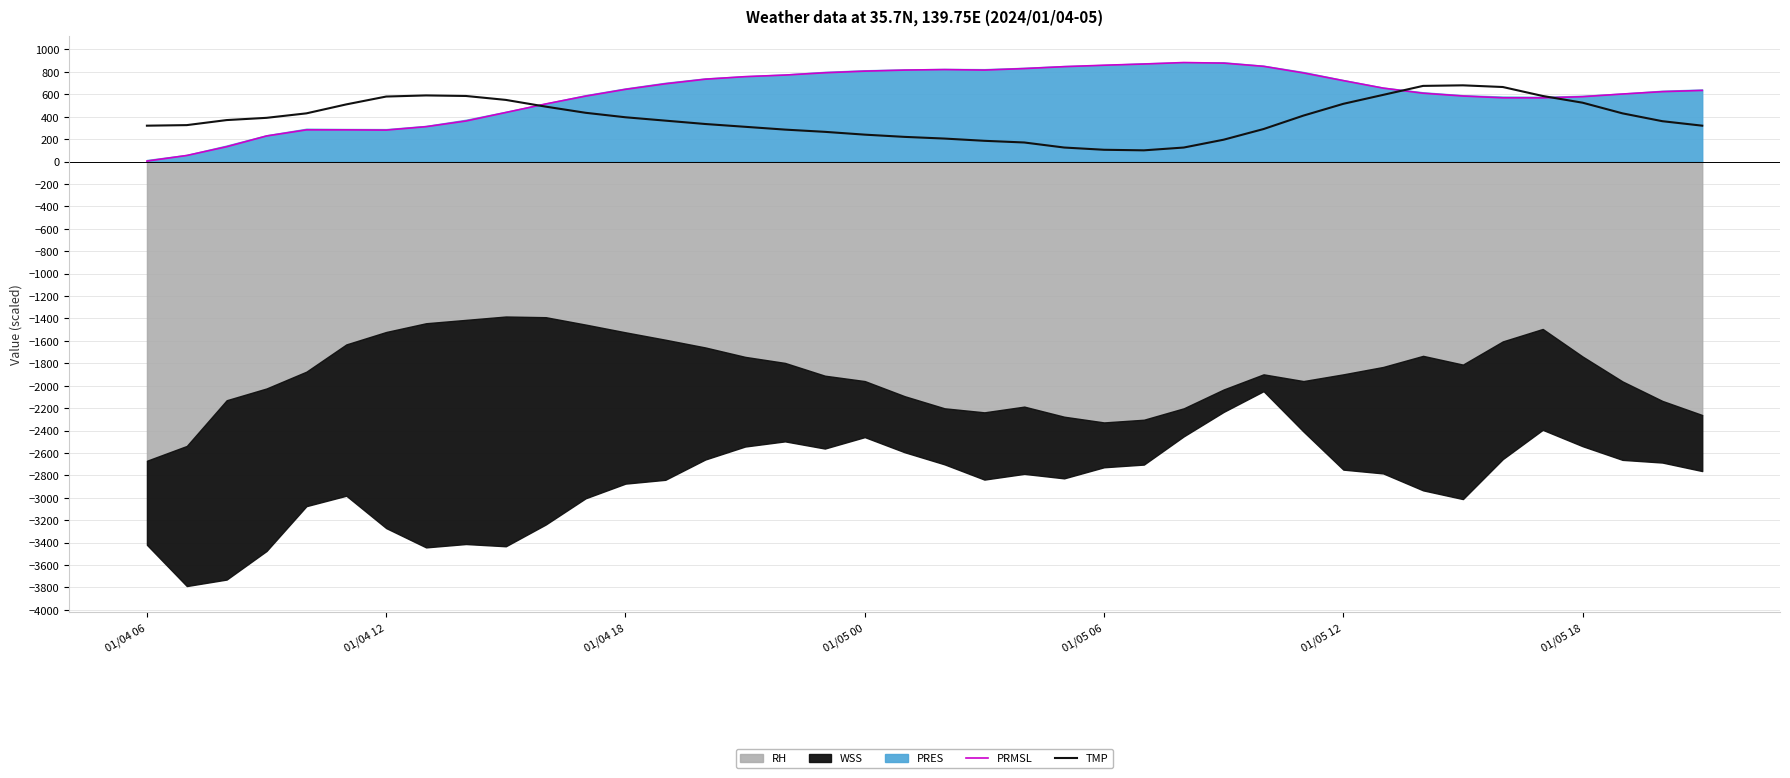

What is the highest value of the TMP series?

680.0